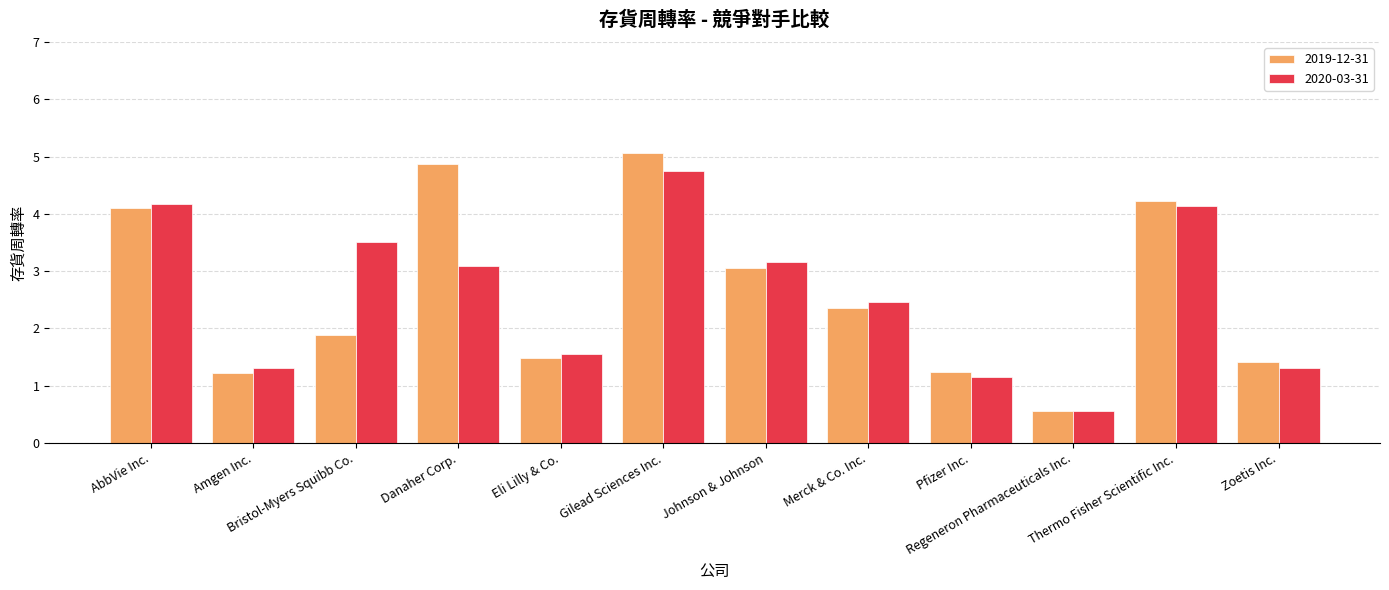

What is the value of the 2019-12-31 bar at the 8th from the left?

2.4